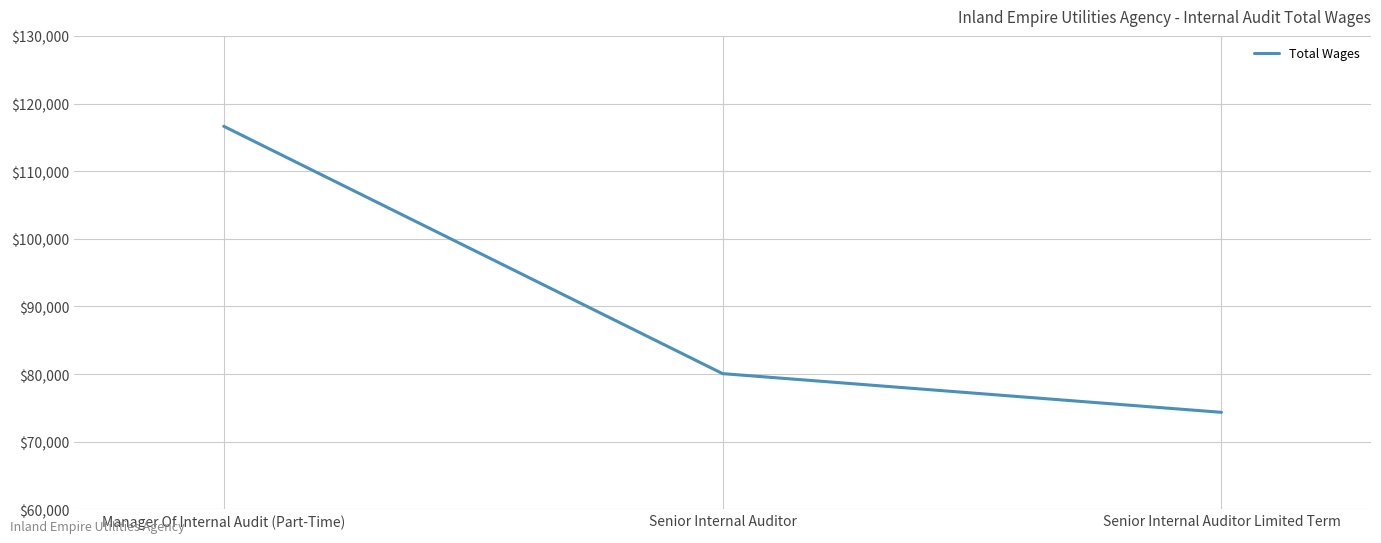

True or false: the data shows 80070 at Senior Internal Auditor.

True